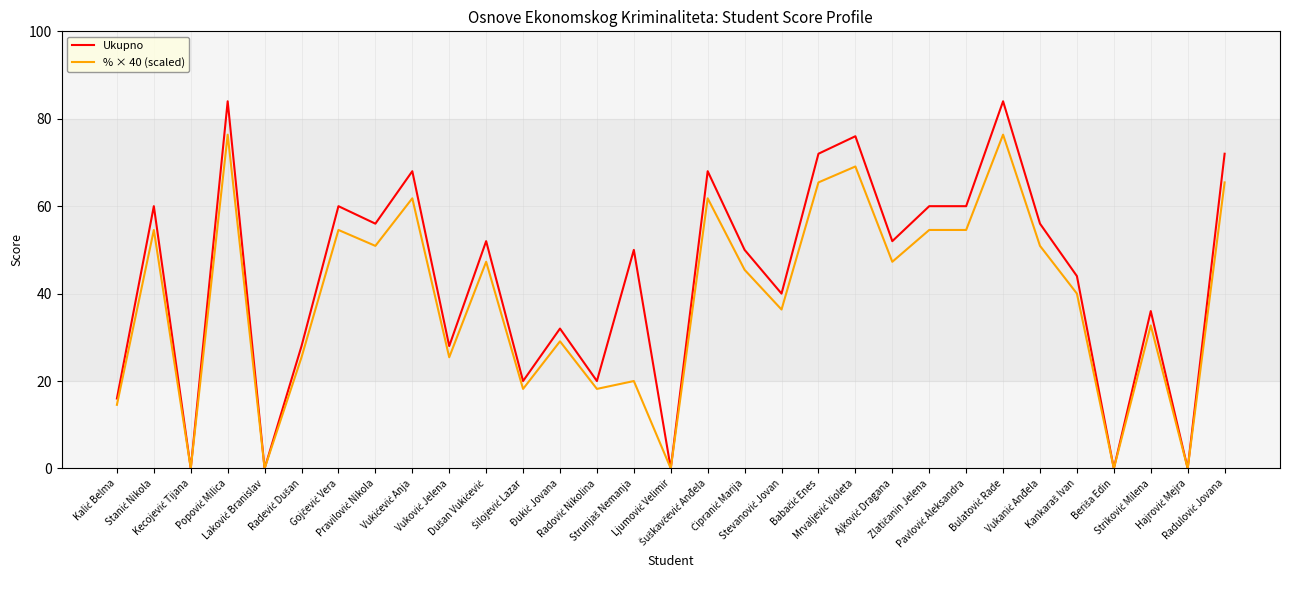

List the series in order of their peak value, highest first.

Ukupno, % × 40 (scaled)